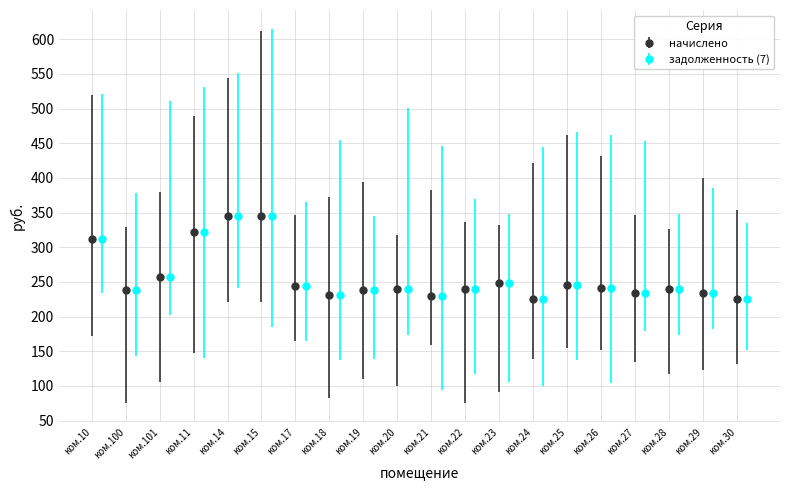

At which category does начислено reach its first local valley?

ком.100